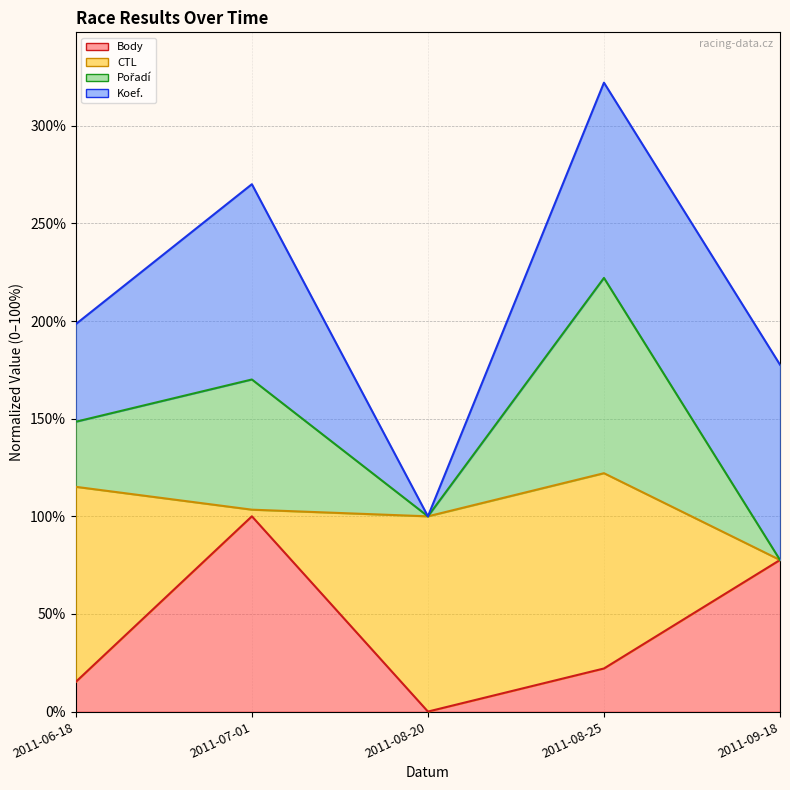

How many positive values does the Body series have?

4